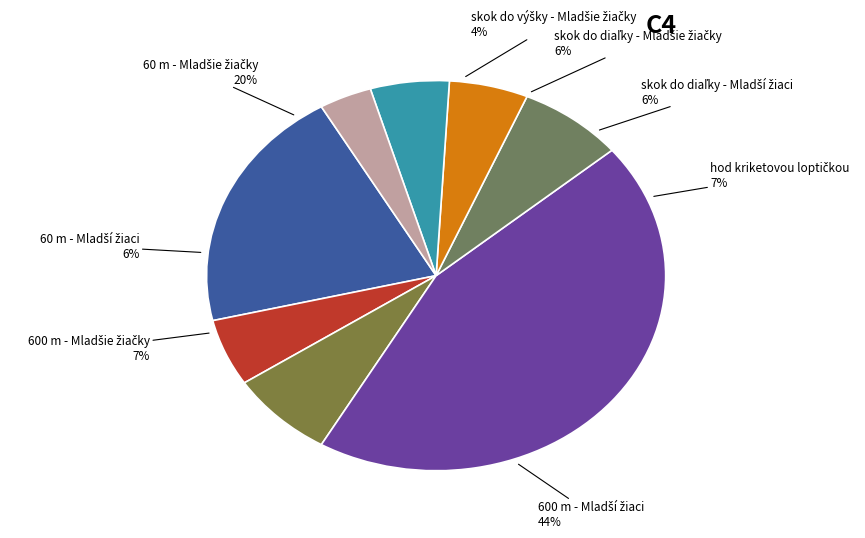

Which slice is the largest?

600 m - Mladší žiaci